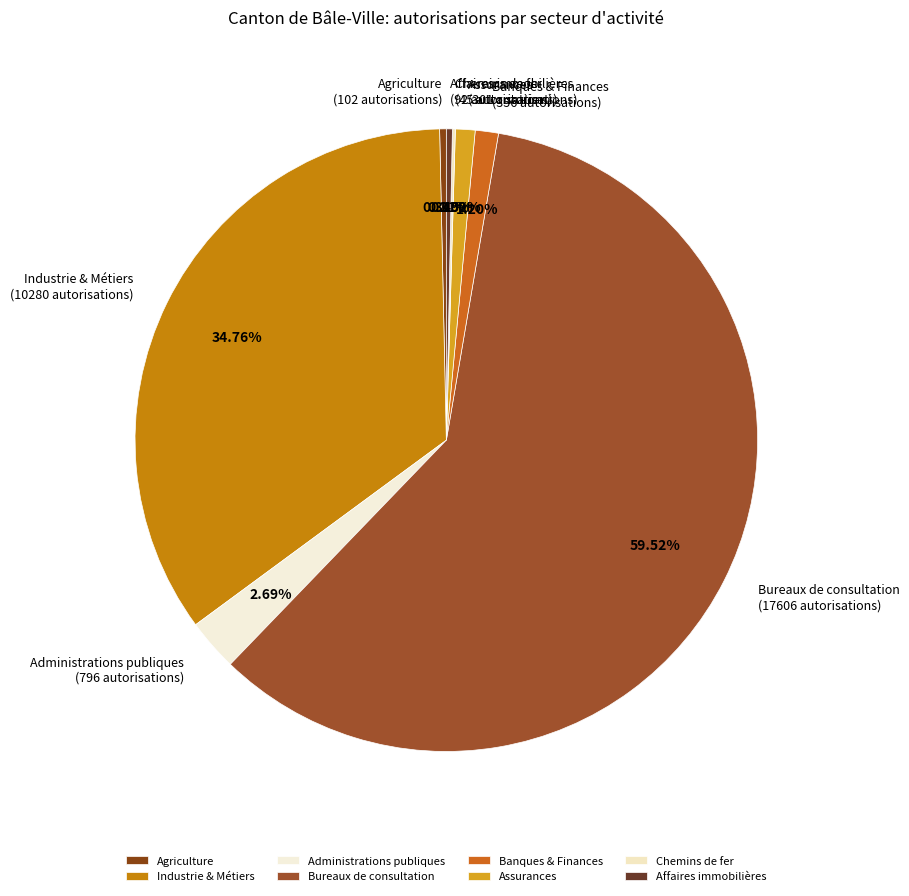

Does Industrie & Métiers (10280 autorisations) represent more than half of the total?

No